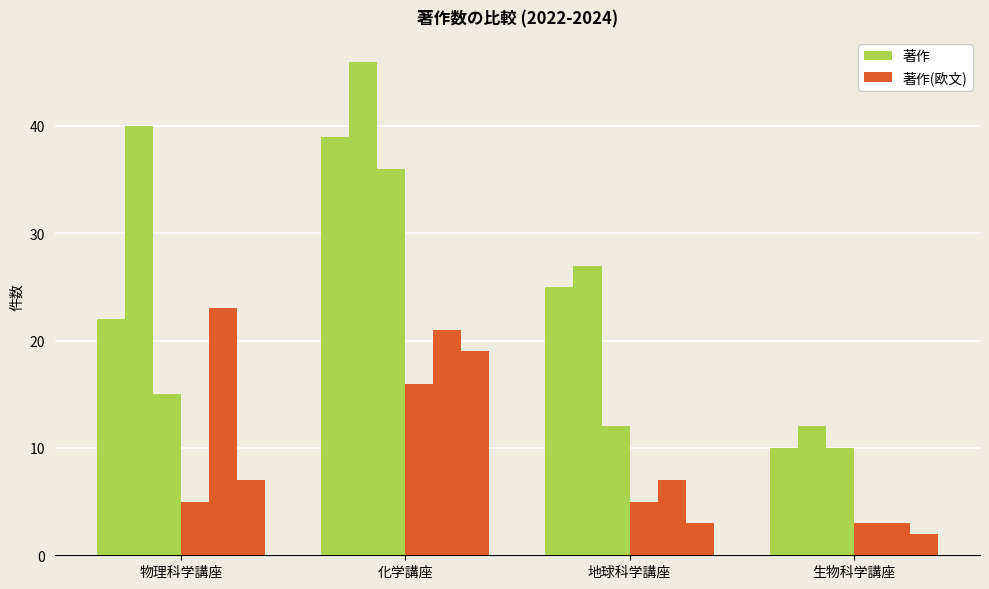

How many 著作 values are between 22 and 39?

3